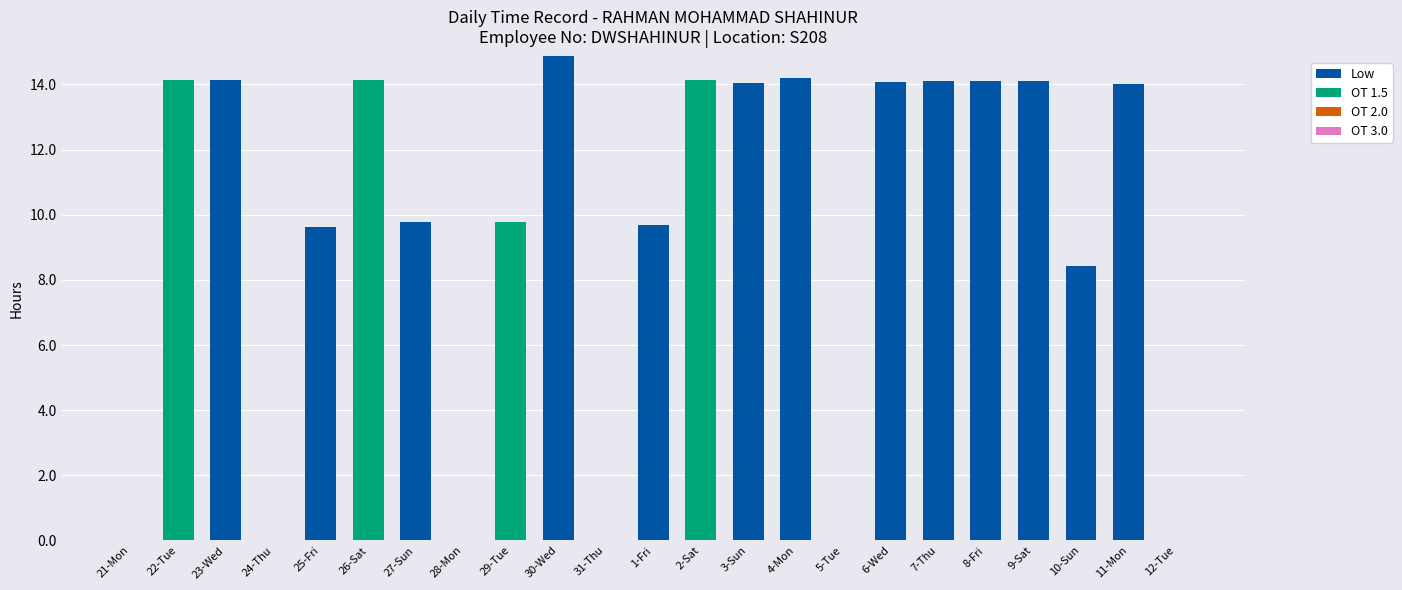

Which category has the highest value in the Low series?

30-Wed